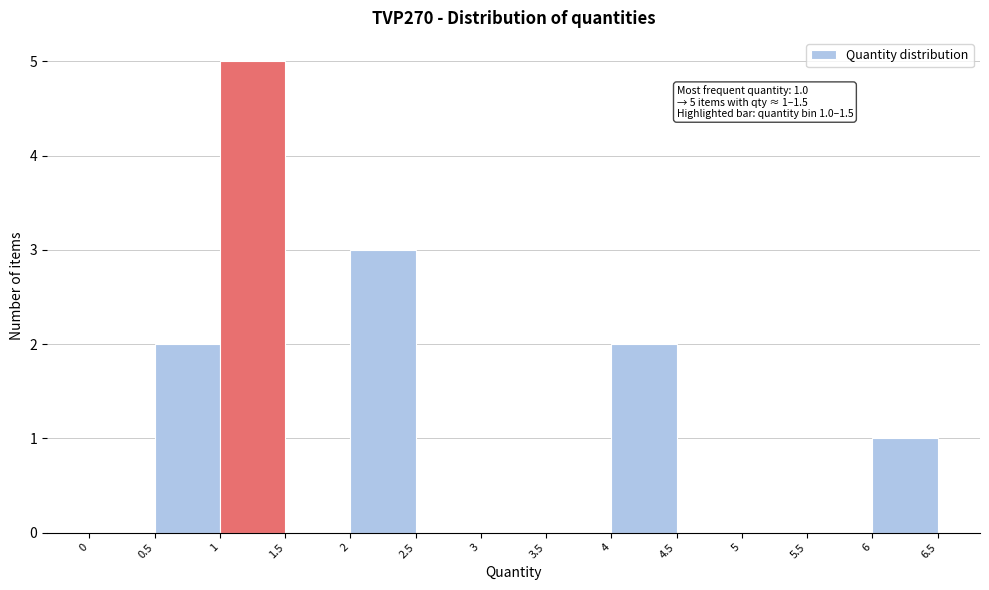

Which range on the x-axis has the tallest bar?

1 to 1.5